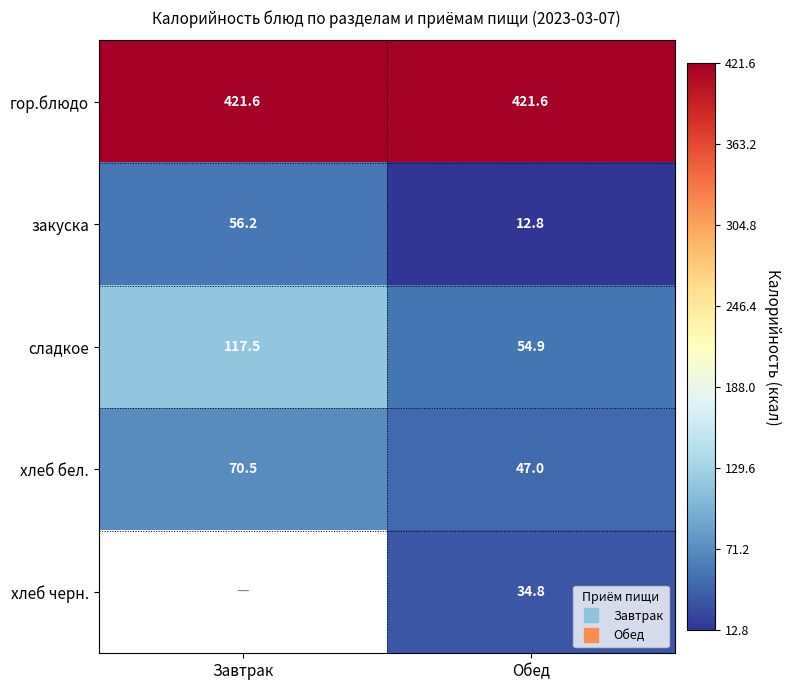

The хлеб бел. series shows 47.0 at Обед. True or false?

True